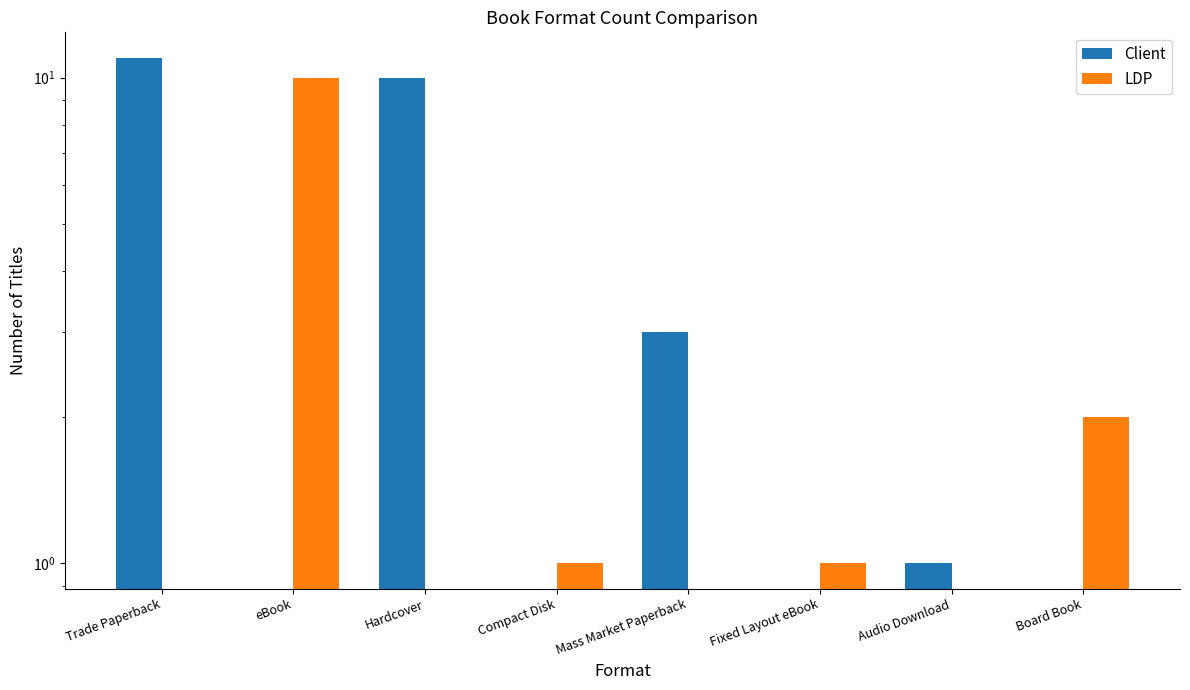

The value of LDP at Hardcover is 6. True or false?

False